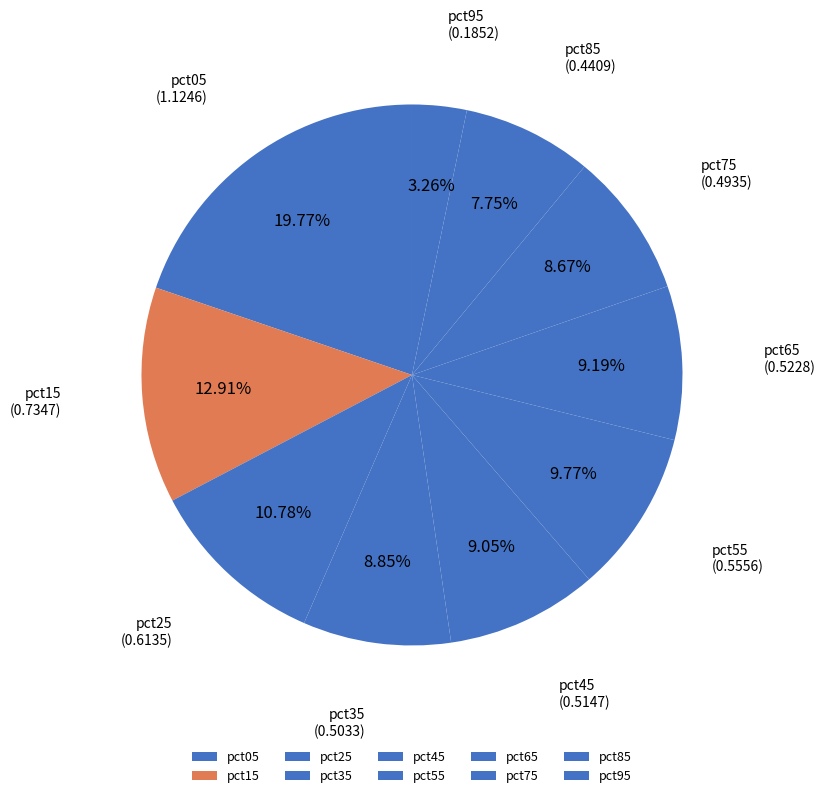

Which category has the biggest portion of the pie?

pct05